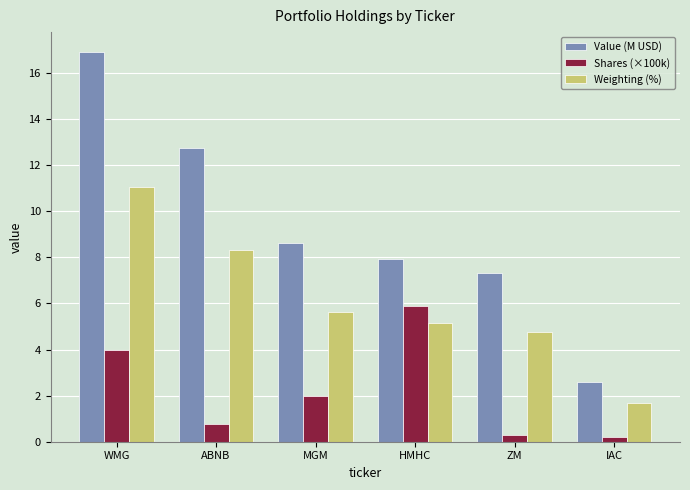

What position from the left is IAC?

6